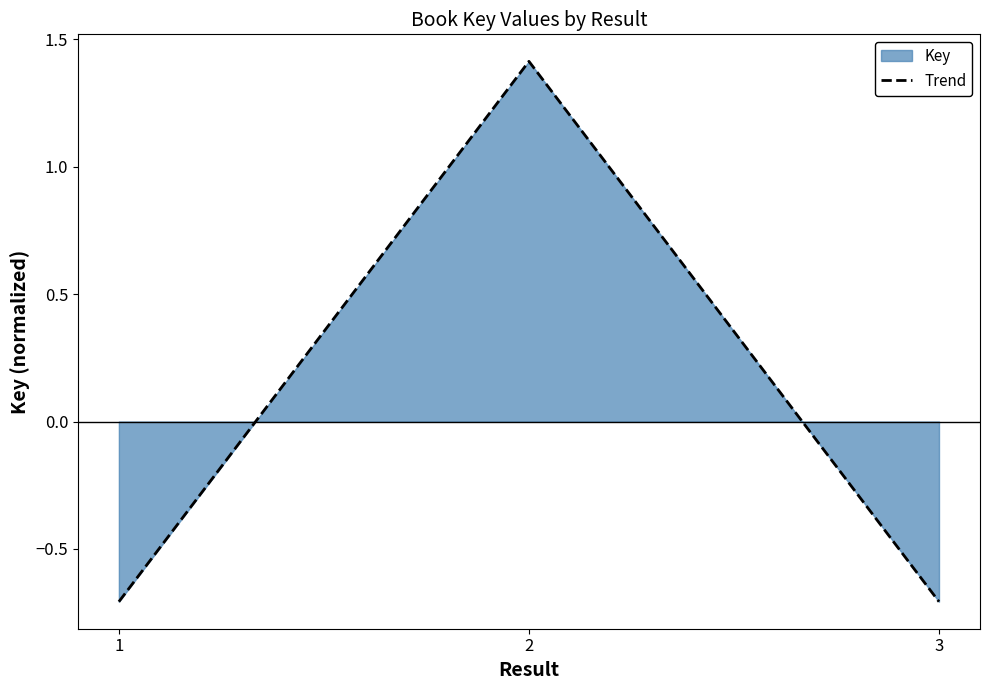

How many lines are shown in the chart?

1